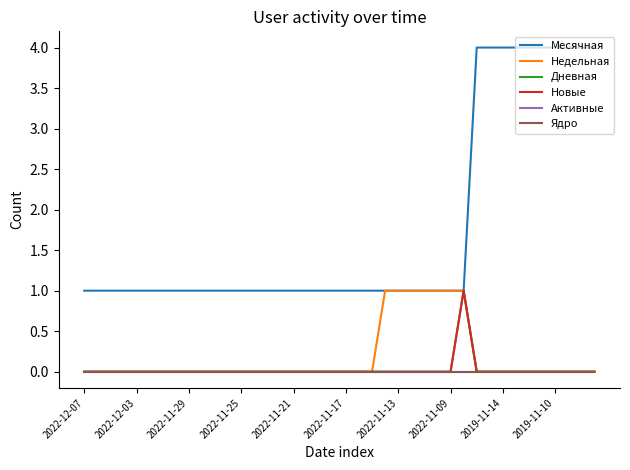

True or false: Активные and Недельная intersect in this chart.

False